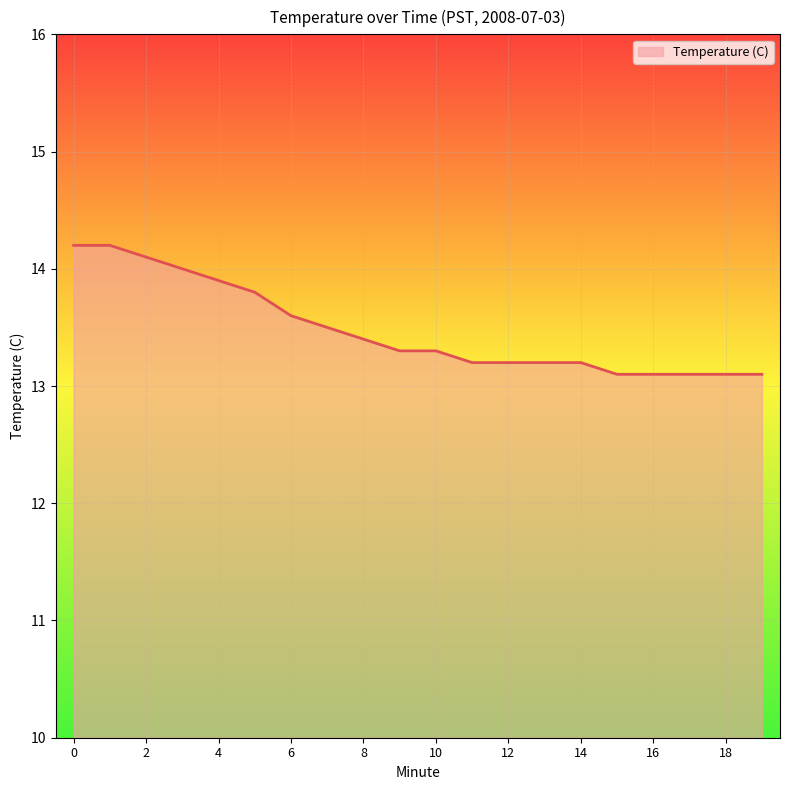

What is the difference between the maximum and minimum values?

1.1